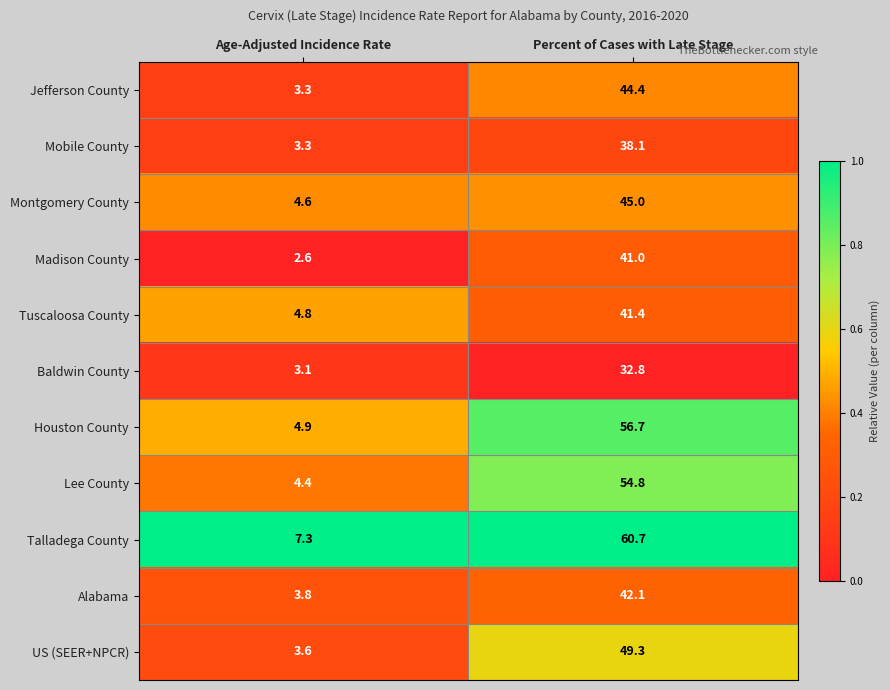

At which category is the sum across all series the highest?

Percent of Cases with Late Stage